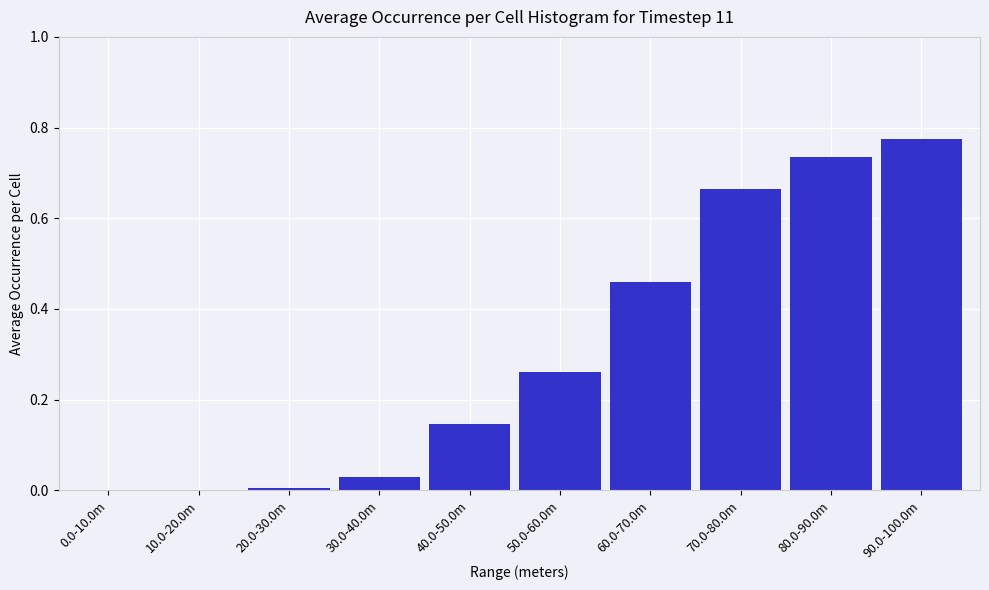

What is the sum of all values?

3.1